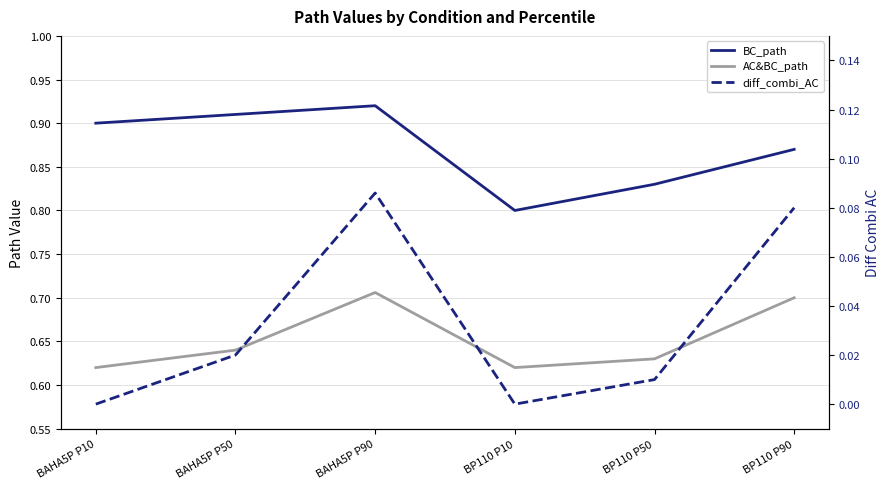

Which series changed the most between BAHA5P P90 and BP110 P50?

BC_path